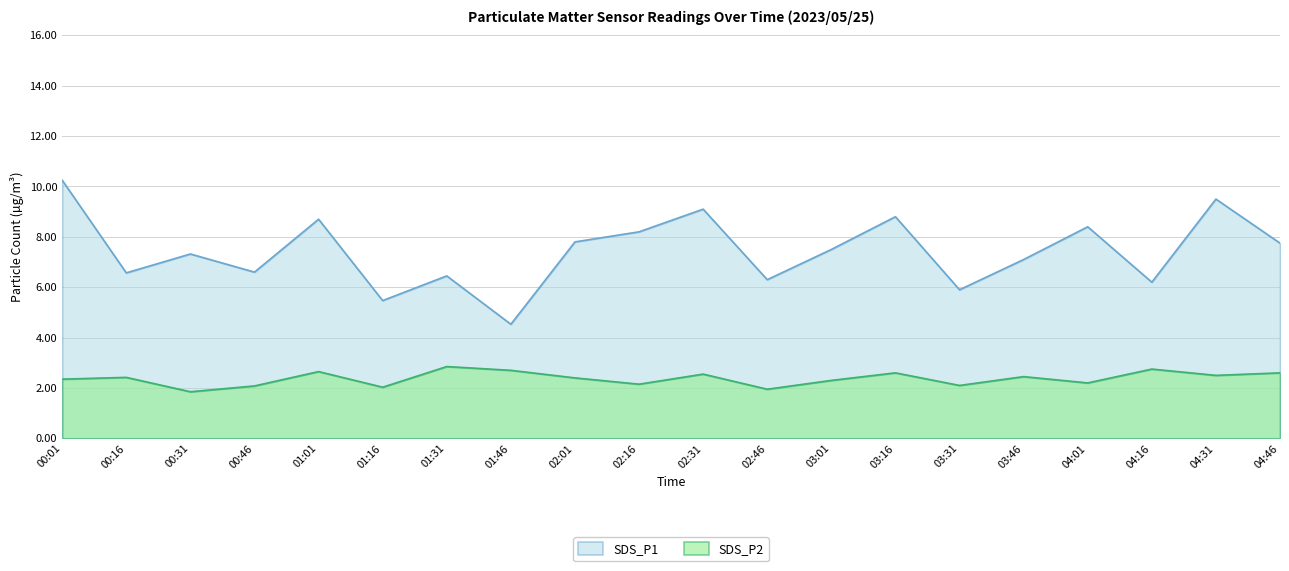

At 01:31, list the series in order from smallest to largest.

SDS_P2, SDS_P1